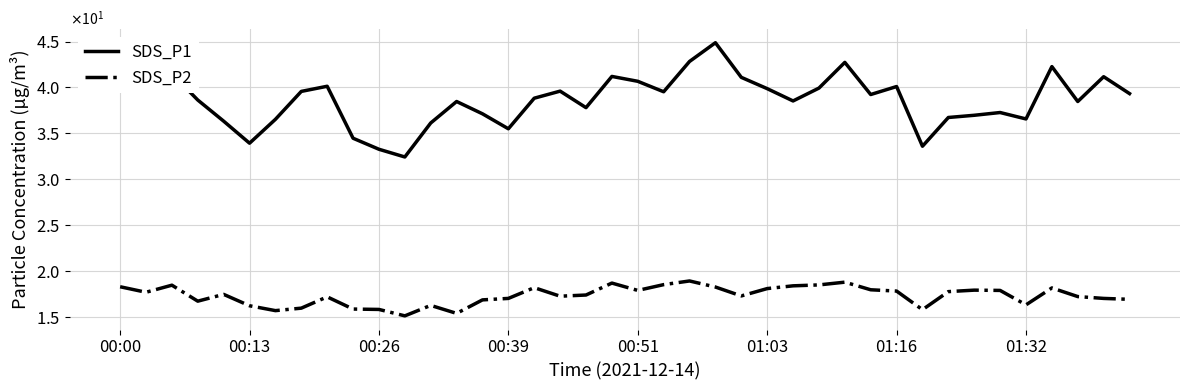

At which category is the sum across all series the highest?

23